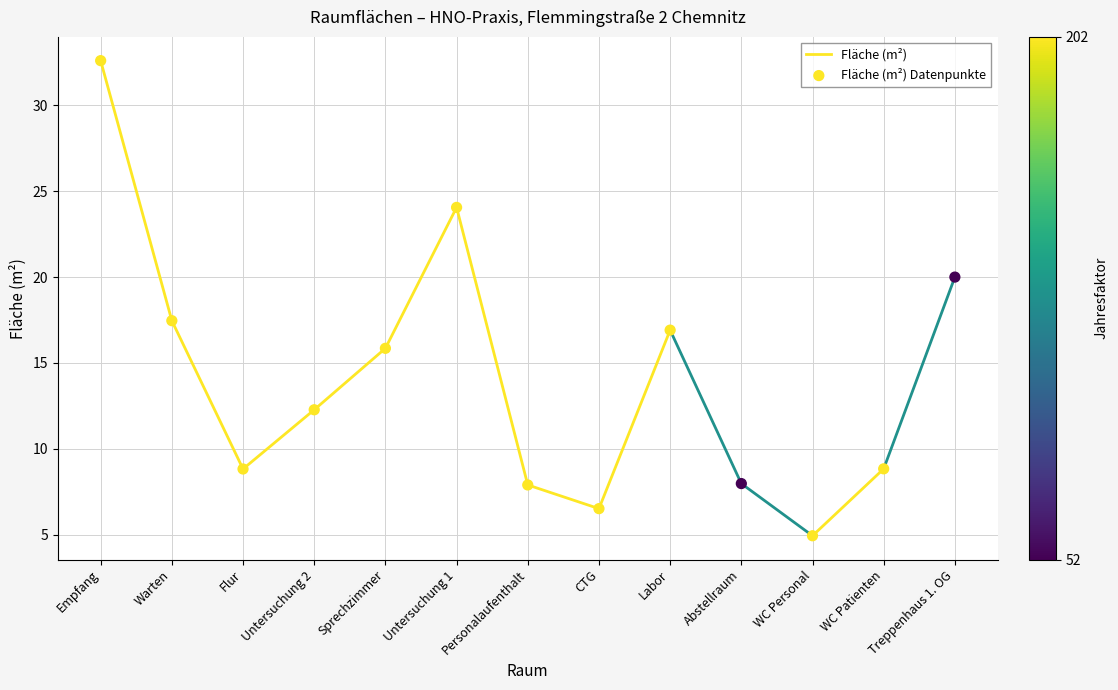

What Y value in the scatter plot is closest to 18?

17.5